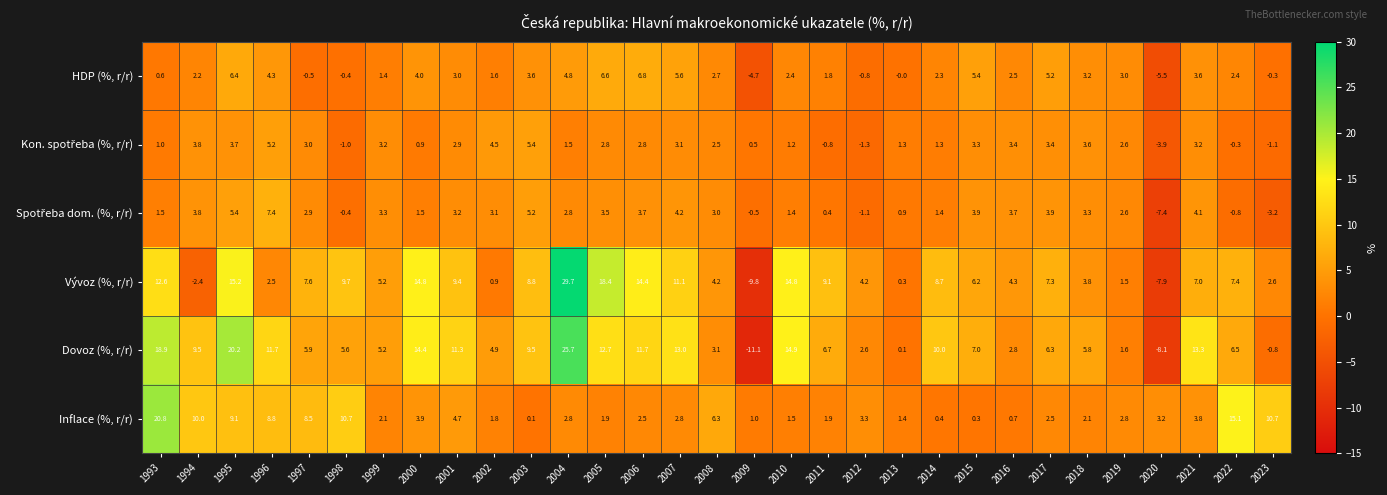

Which series has the largest range (max minus min)?

Vývoz (%, r/r)